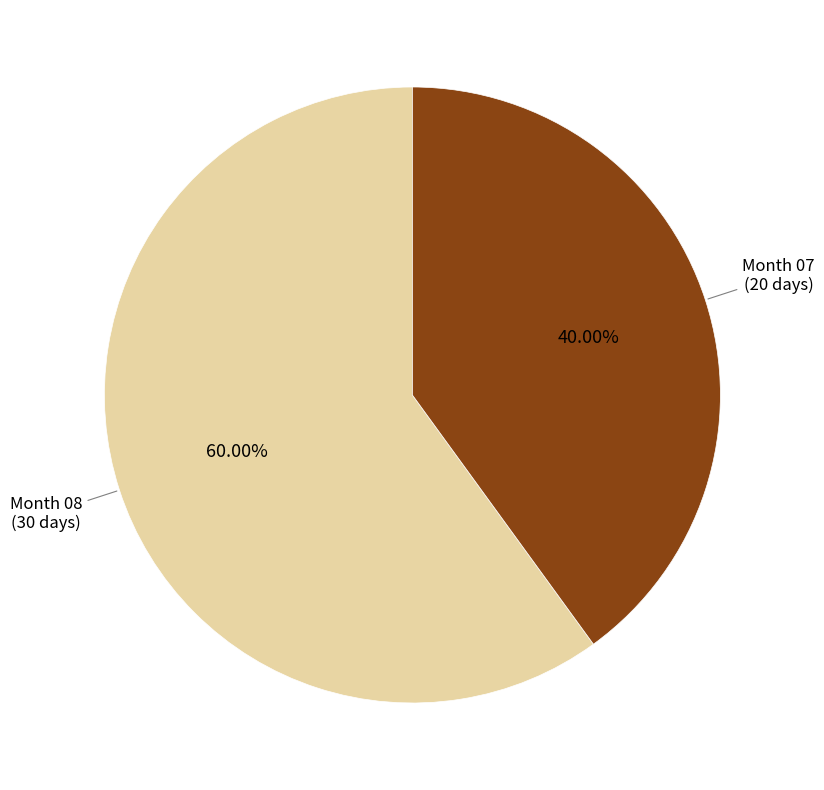

Is there a majority slice in this chart?

Yes